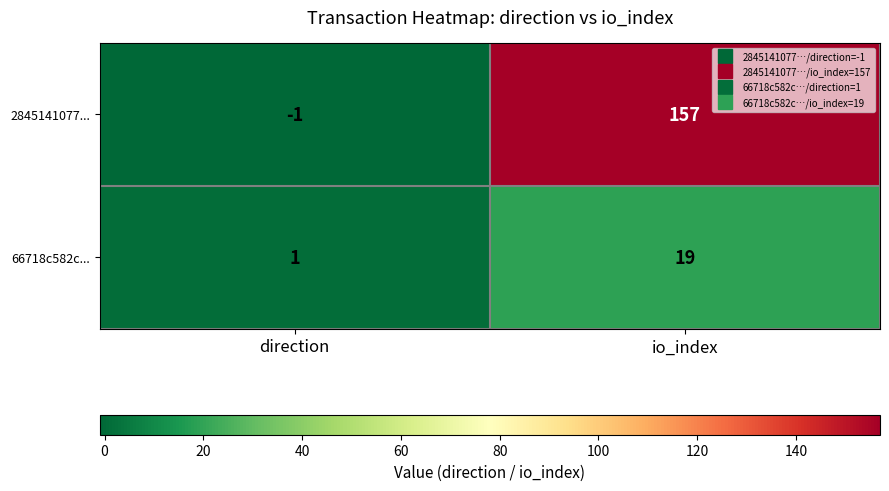

Count the number of categories in the chart.

2